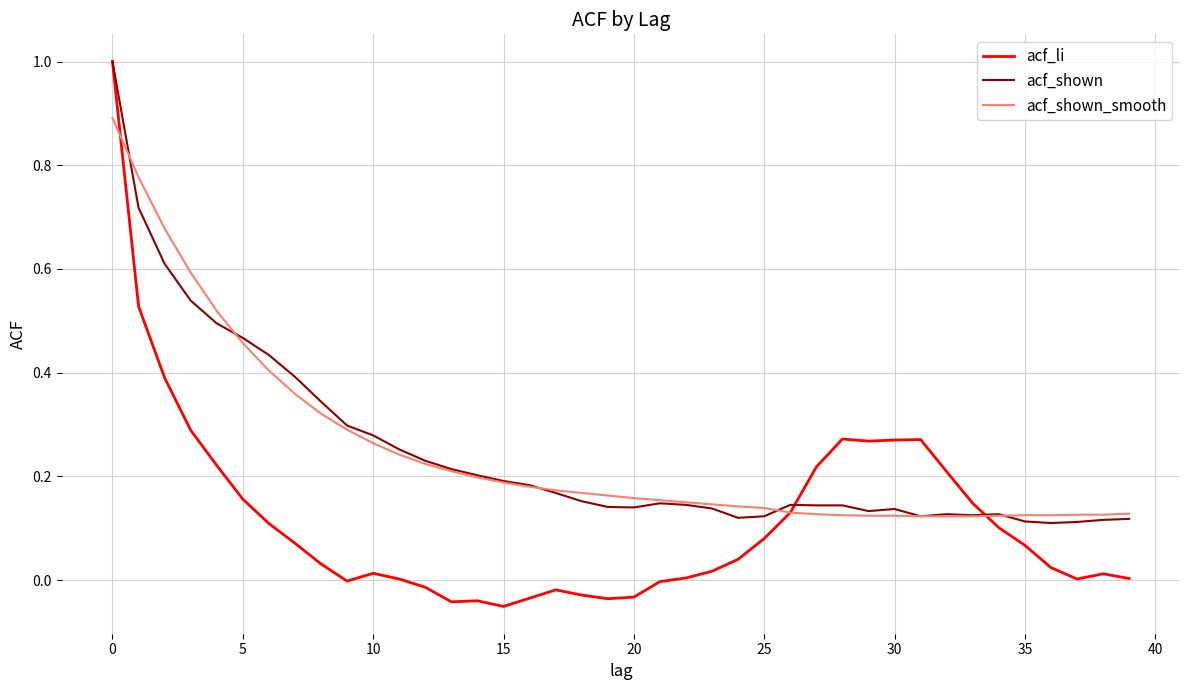

What is the maximum value for acf_shown?

1.0